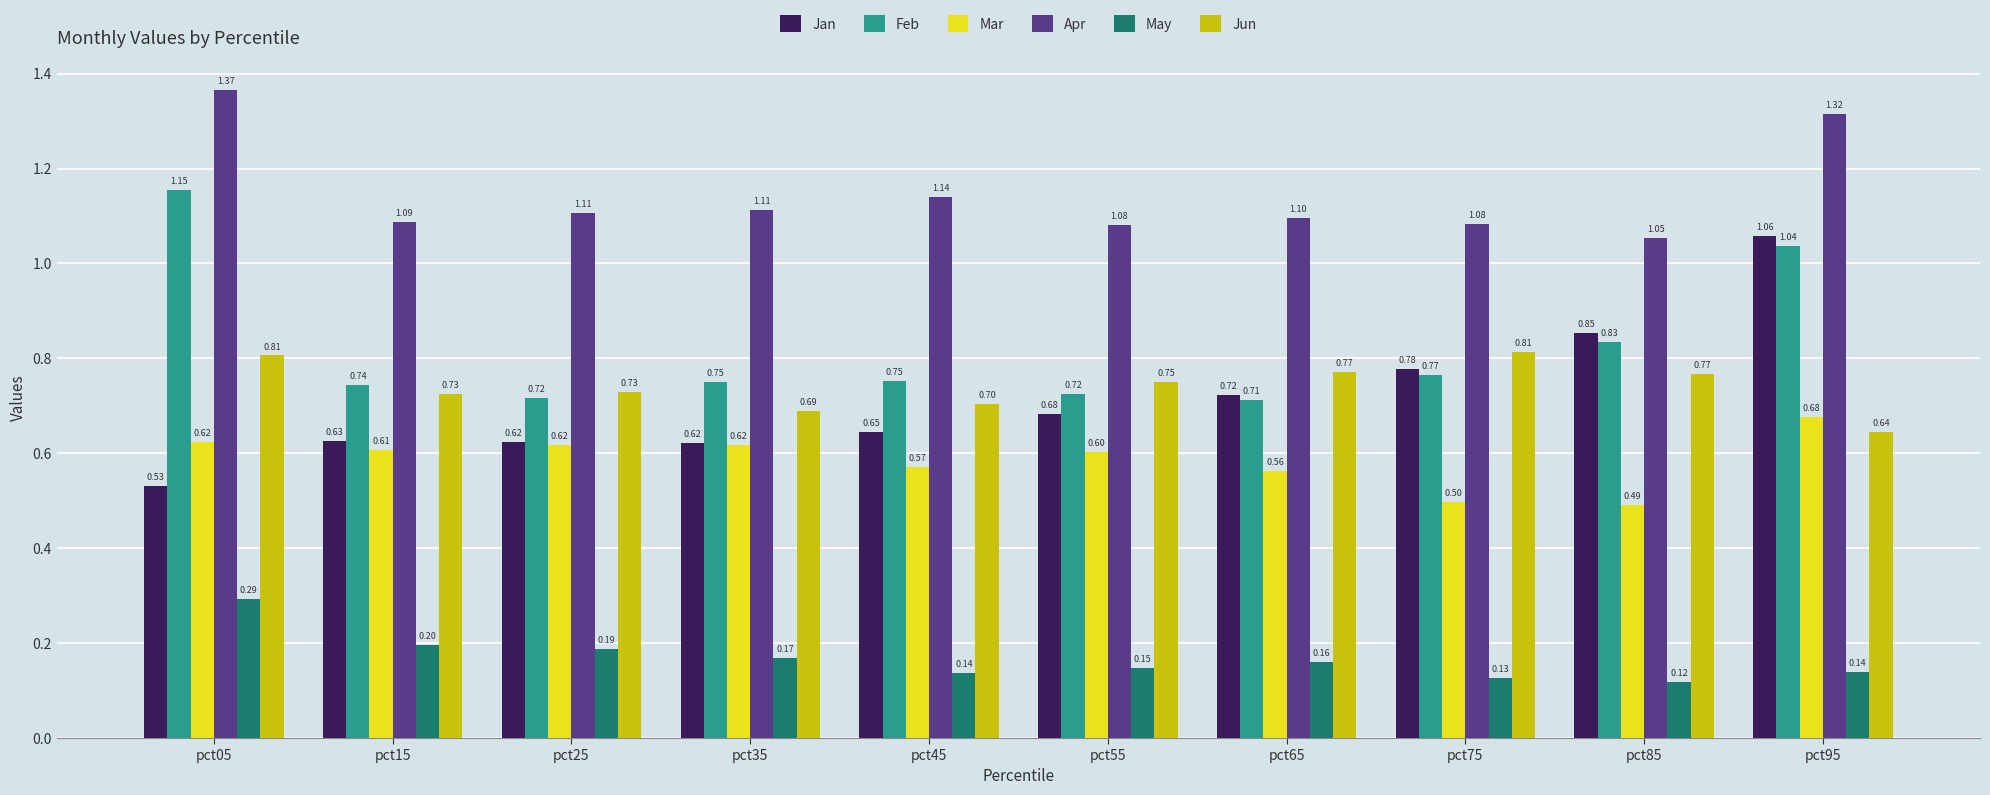

What is the approximate value of Feb at pct25?

0.7